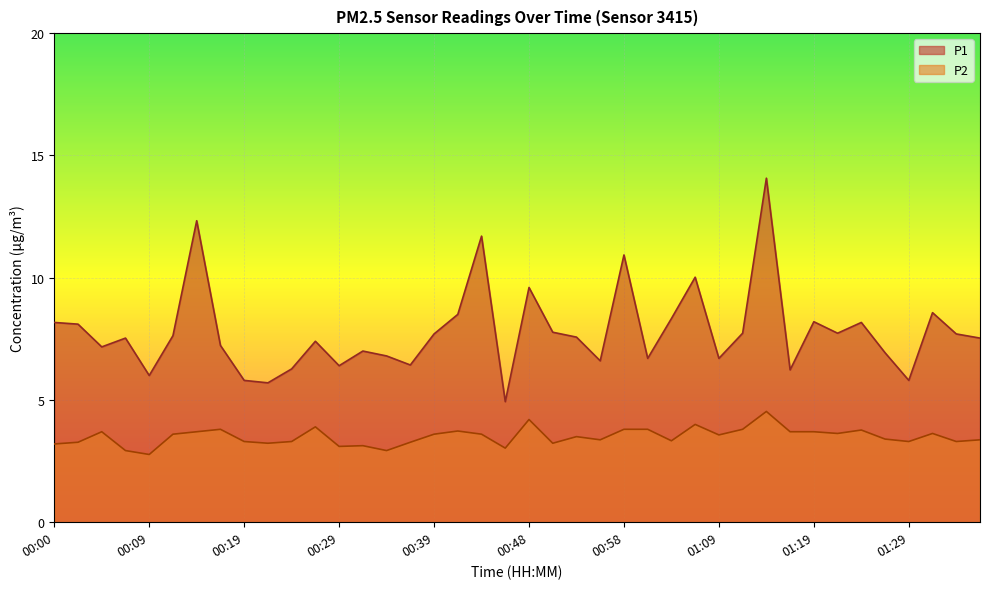

What is the minimum value shown in the chart?

2.8